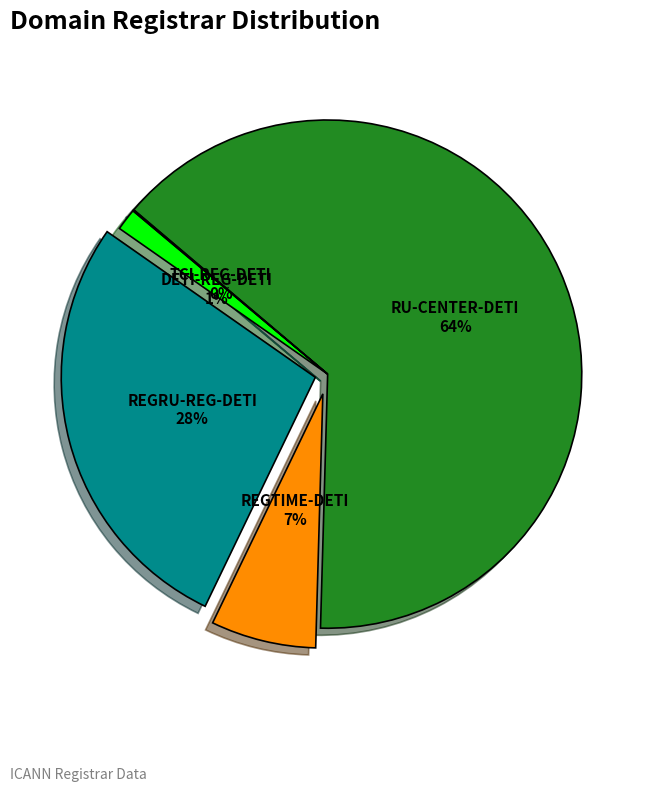

What is the largest slice in the pie chart?

RU-CENTER-DETI